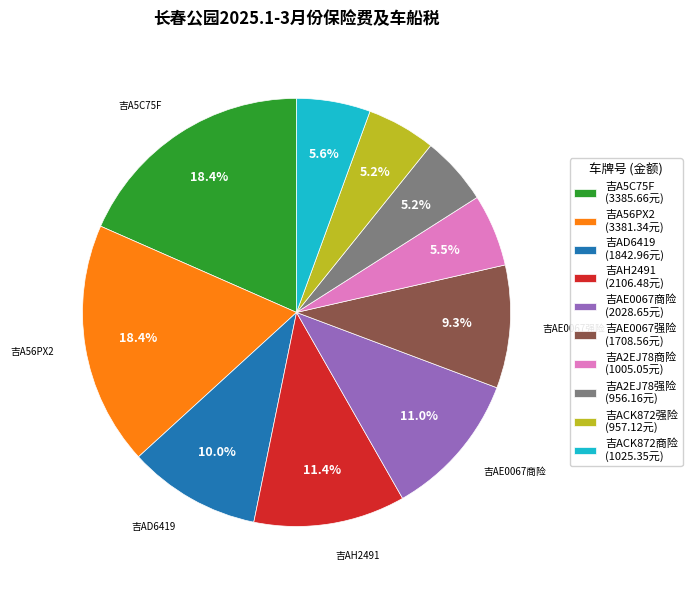

To the nearest percent, what is the difference between the largest and smallest slice percentages?

13%